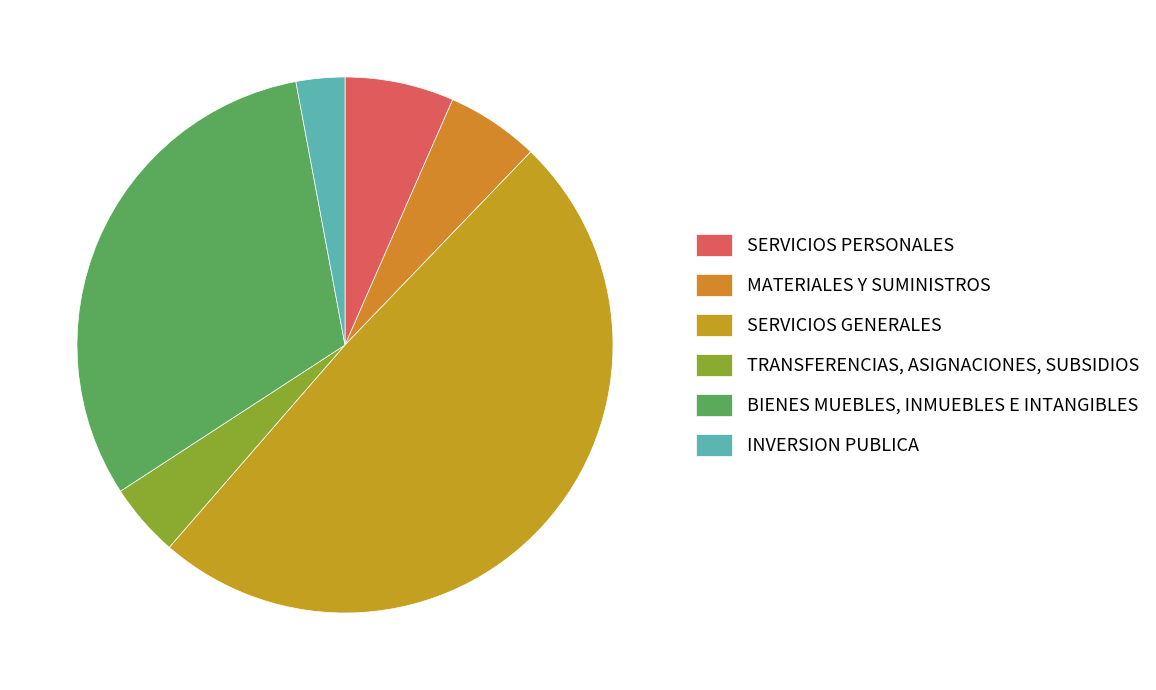

What is the change in value from MATERIALES Y SUMINISTROS to SERVICIOS GENERALES?

+29189626.8